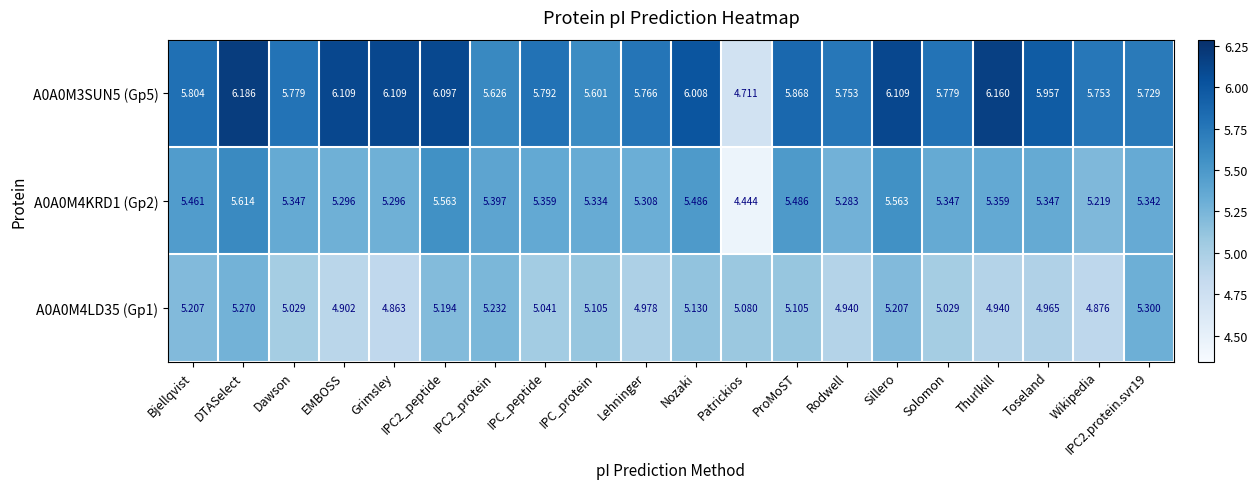

What is the total value across all series at Toseland?

16.3